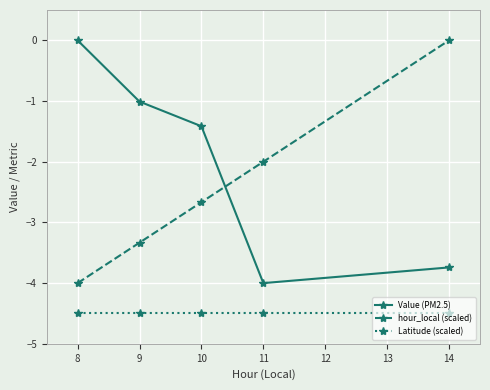

Which series has the largest total across all categories?

Value (PM2.5)